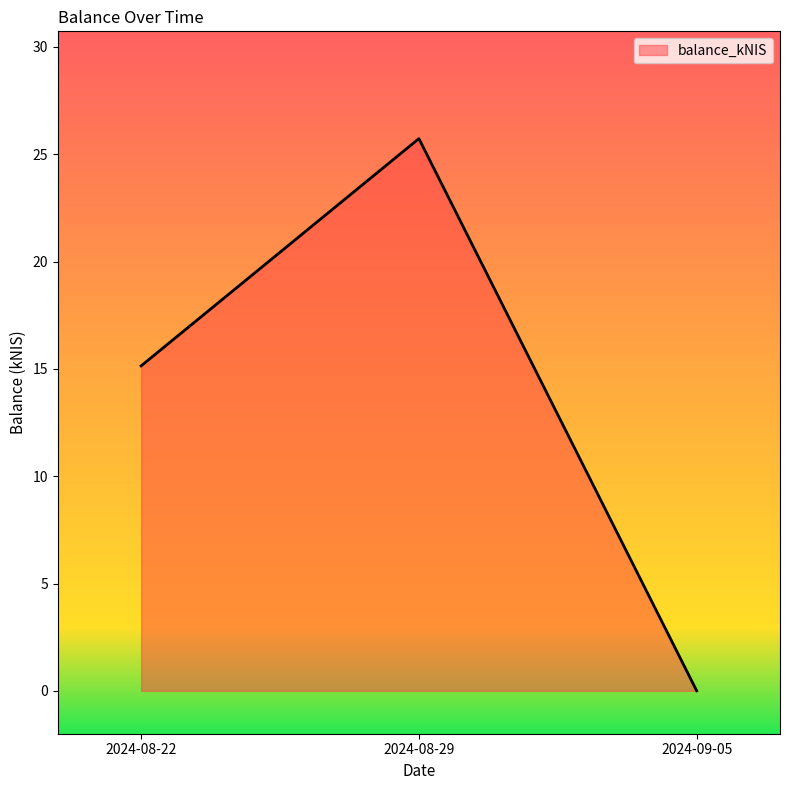

At which category does the chart reach its minimum across all series?

2024-09-05